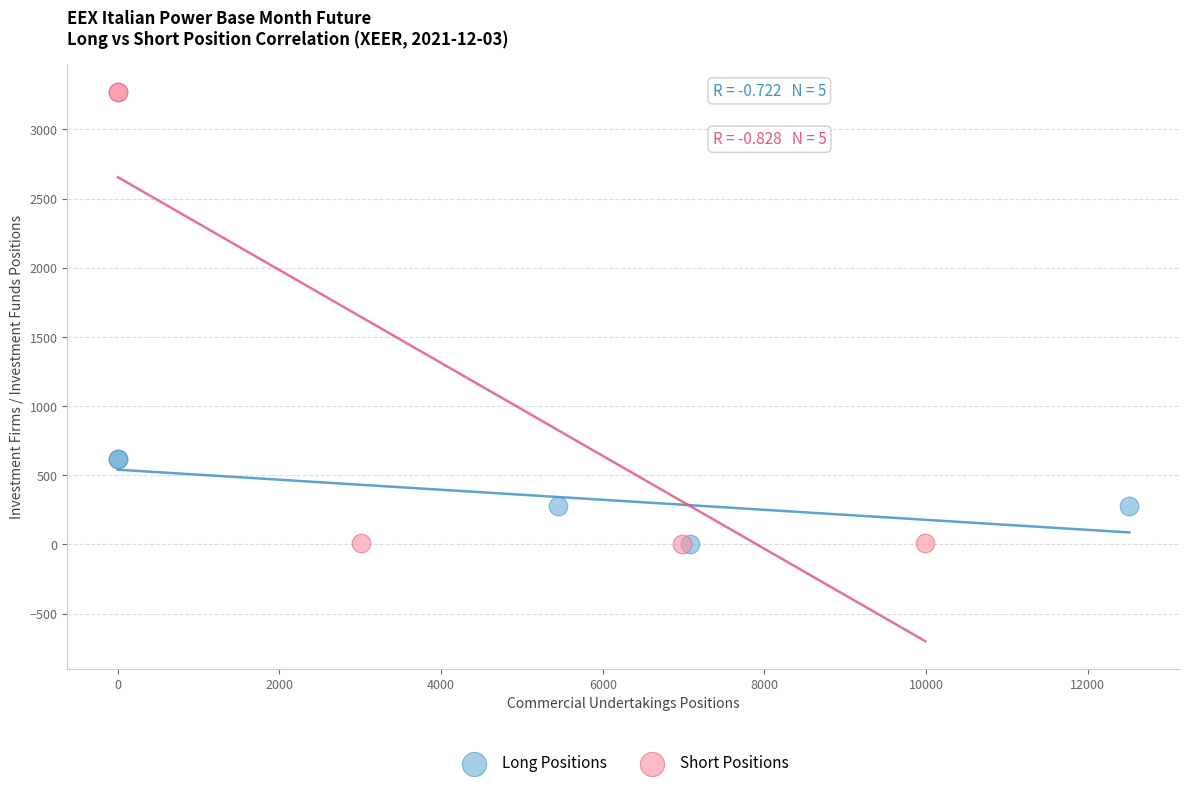

Which series has the widest spread of Y values?

Short Positions